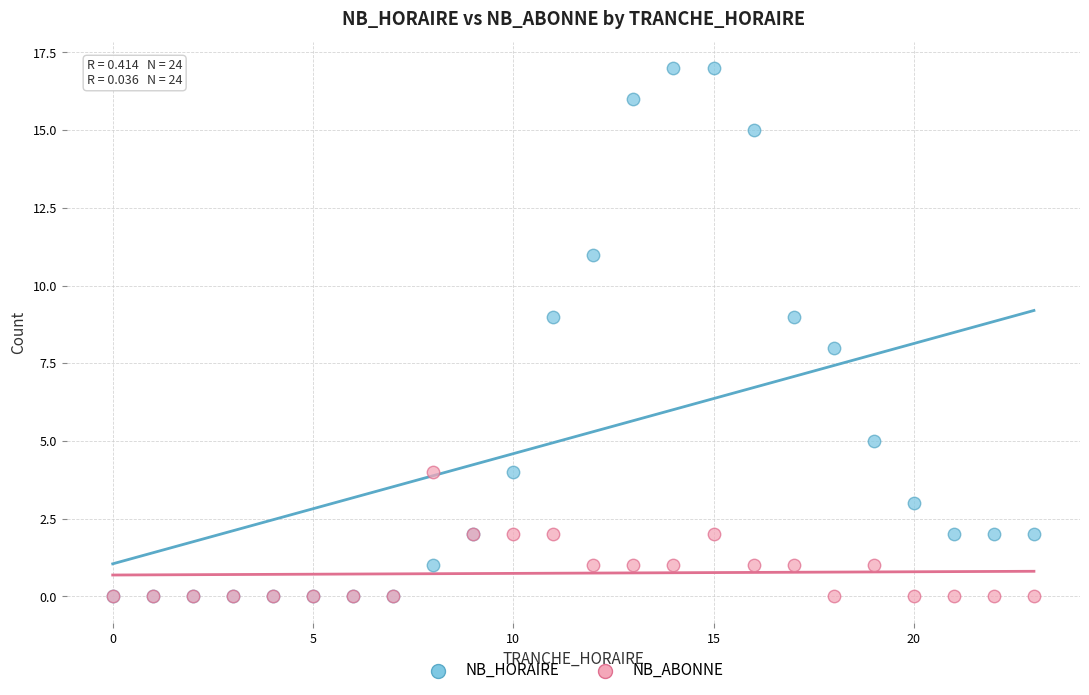

What are all the series names shown in the legend?

NB_HORAIRE, NB_ABONNE